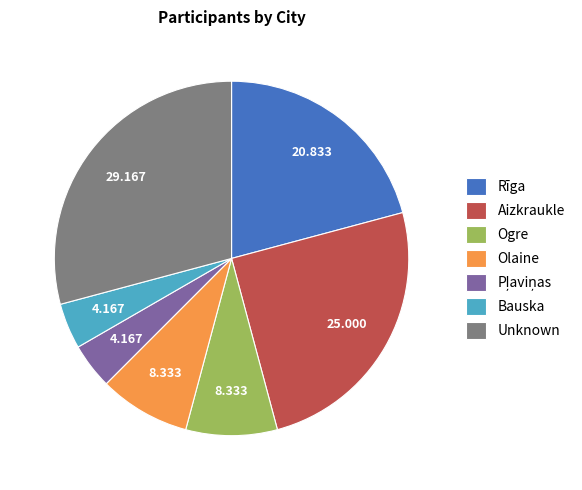

Is there a majority slice in this chart?

No